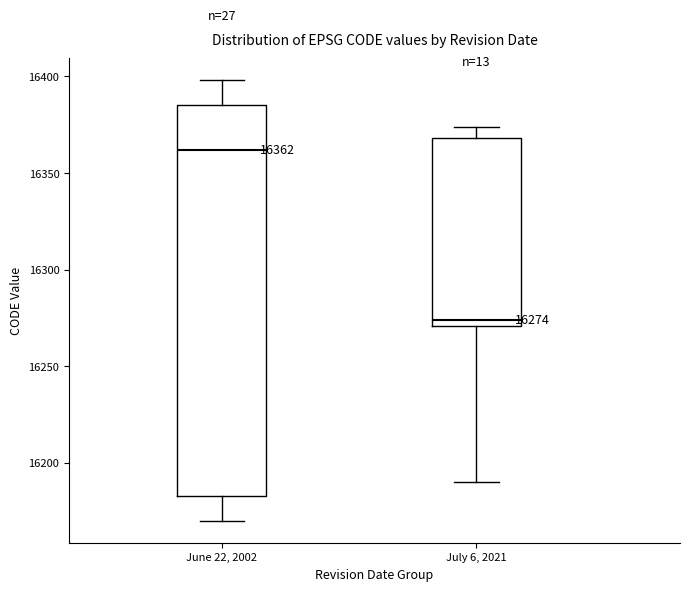

Which box's median line is the highest?

June 22, 2002